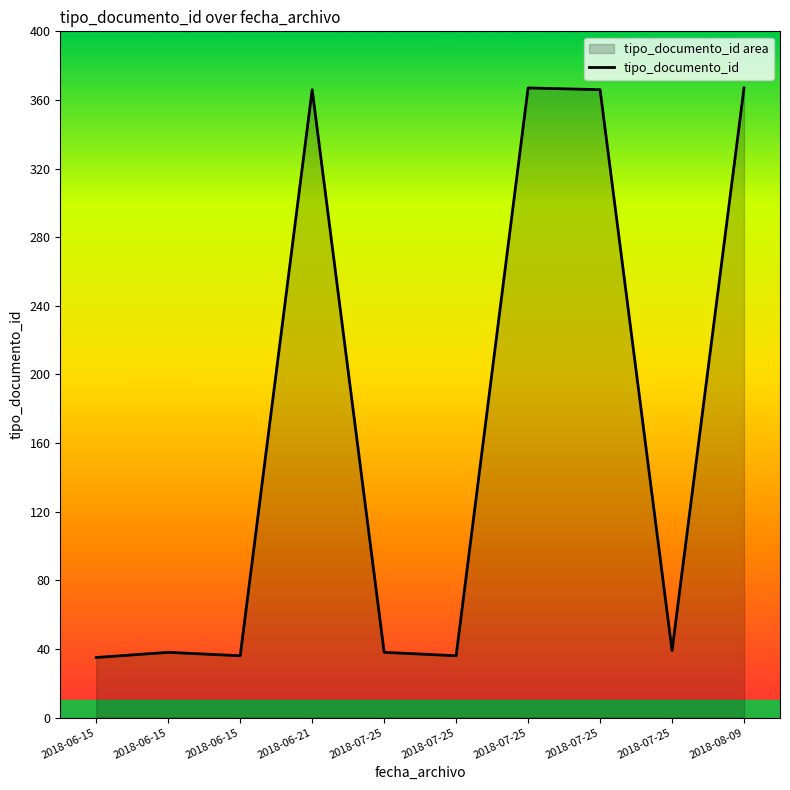

What is the value of the 5th point from the left?

38